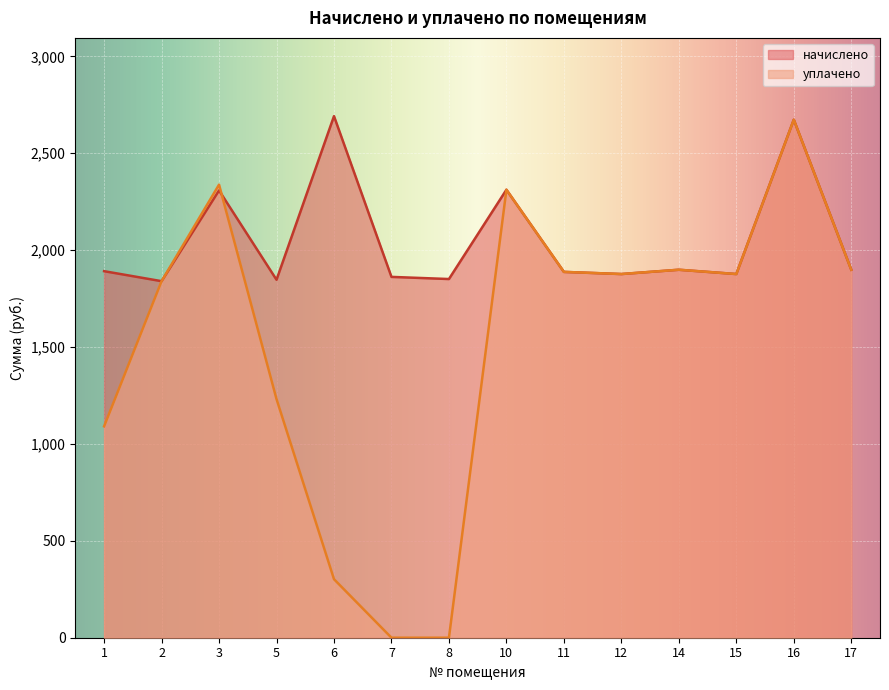

Is the value of начислено at 1 greater than the value of уплачено at 14?

No